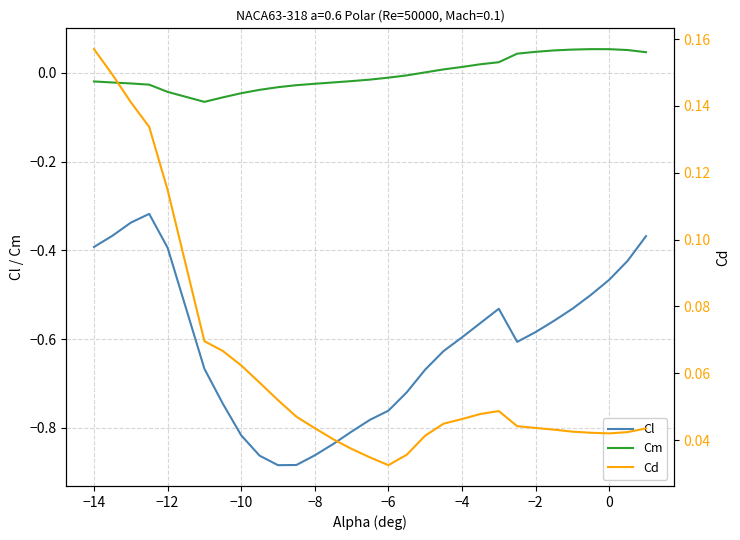

True or false: Cl and Cm intersect in this chart.

False